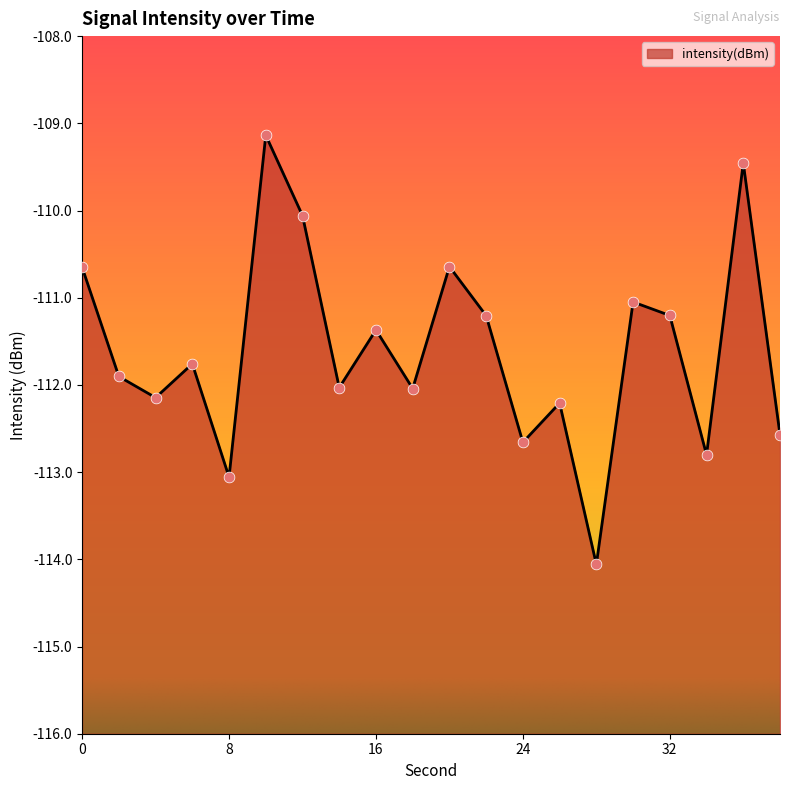

Between 16 and 22, which is larger?

22